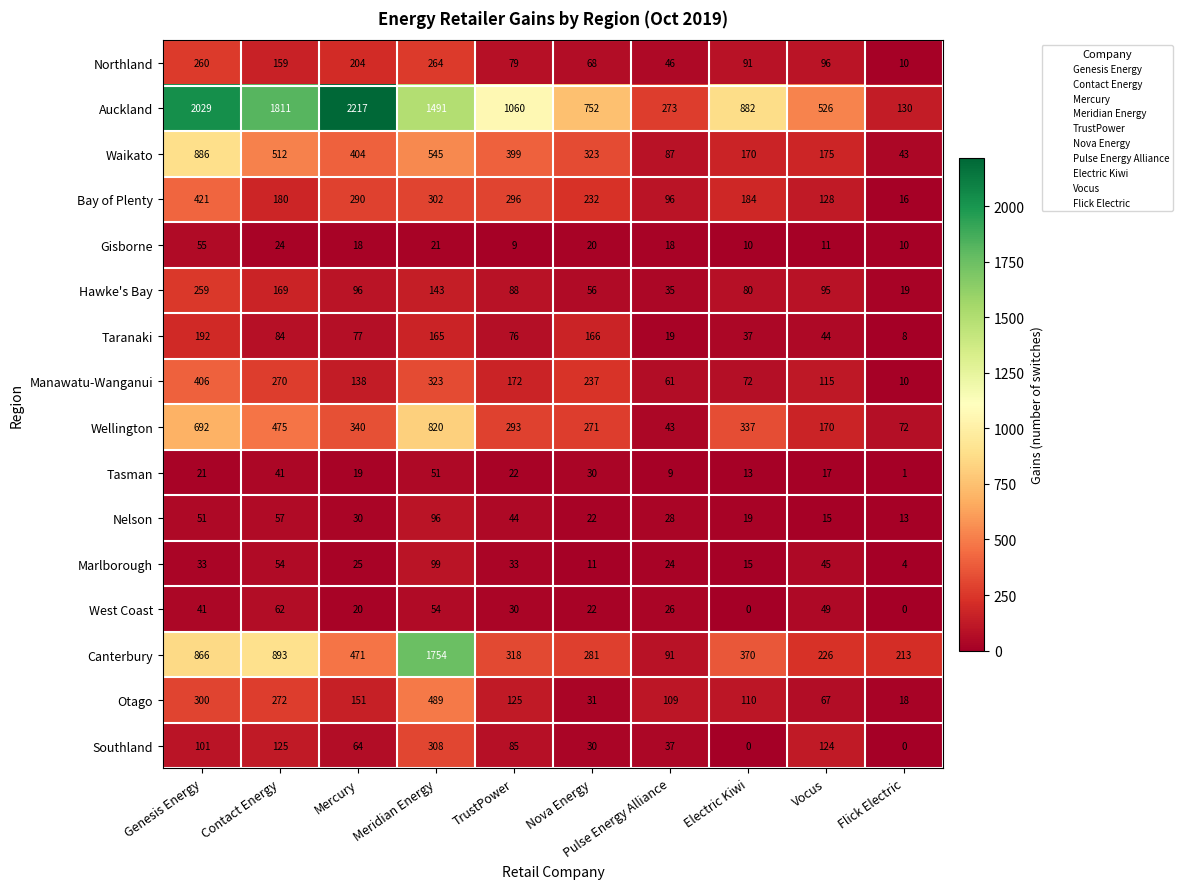

What is the maximum value shown in the chart?

2217